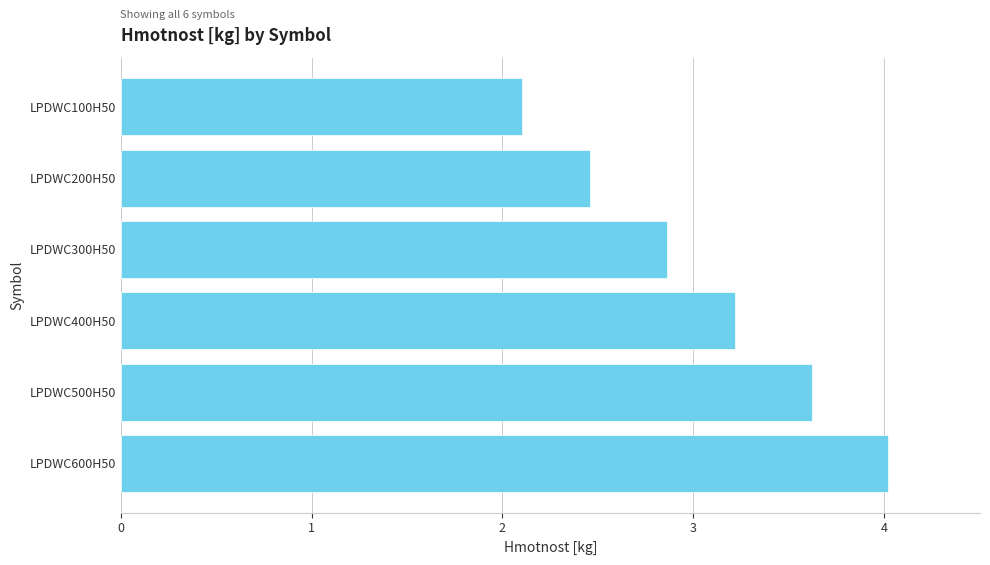

Reading top to bottom, extract all data points from this chart.

LPDWC100H50=2.1	LPDWC200H50=2.5	LPDWC300H50=2.9	LPDWC400H50=3.2	LPDWC500H50=3.6	LPDWC600H50=4.0